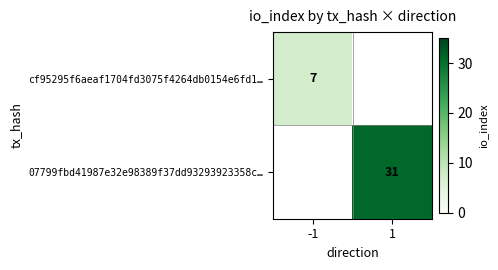

The 07799fbd41987e32e98389f37dd93293923358c… series shows 31 at 1. True or false?

True